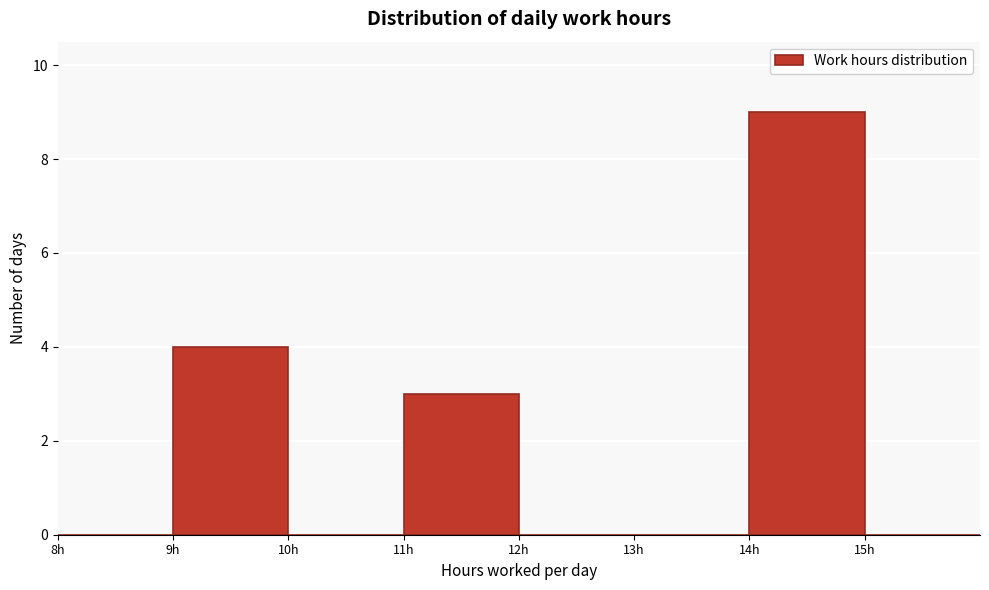

Reading left to right, list every bar in this chart as the range it spans on the x-axis followed by its height. The values are not printed on the chart, so give them approximately, as read against the axis.

8 to 9: 0
9 to 10: 4
10 to 11: 0
11 to 12: 3
12 to 13: 0
13 to 14: 0
14 to 15: 9
15 to 16: 0